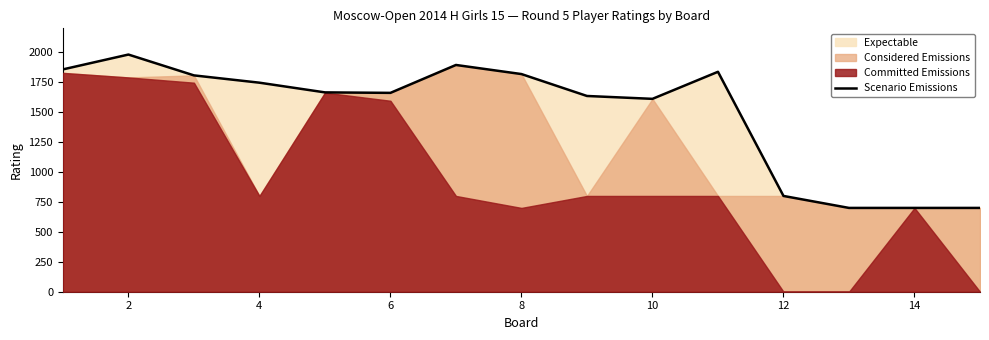

At which category does the data reach its first local peak?

2